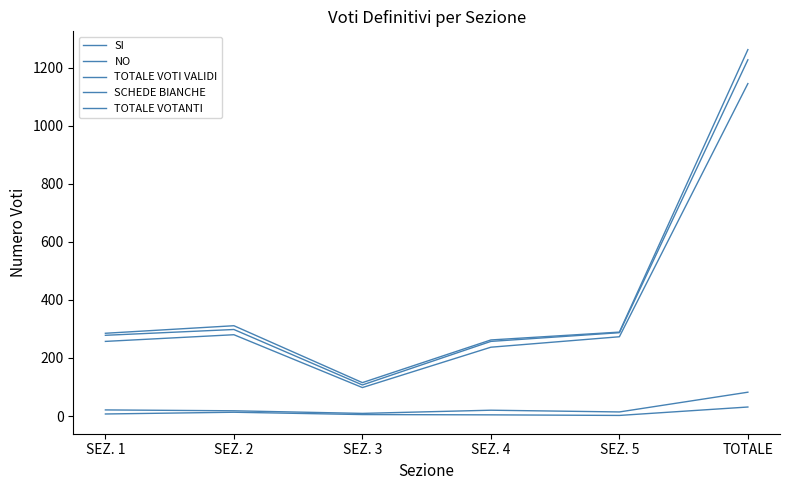

Is this an area chart (filled region under the line)?

No